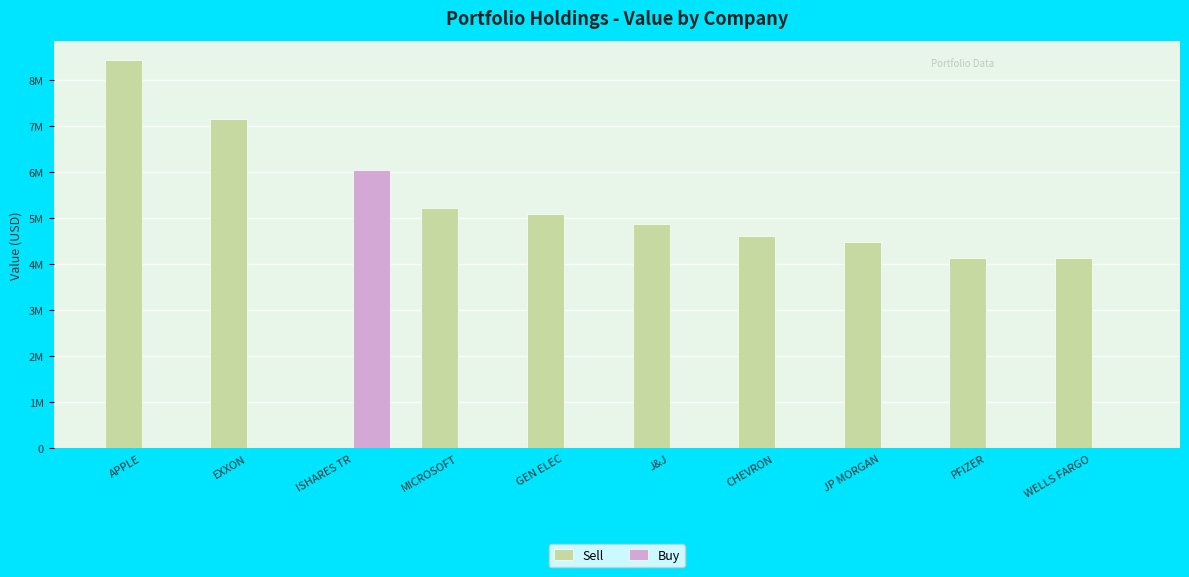

What is the total value across all series at EXXON?

7141000